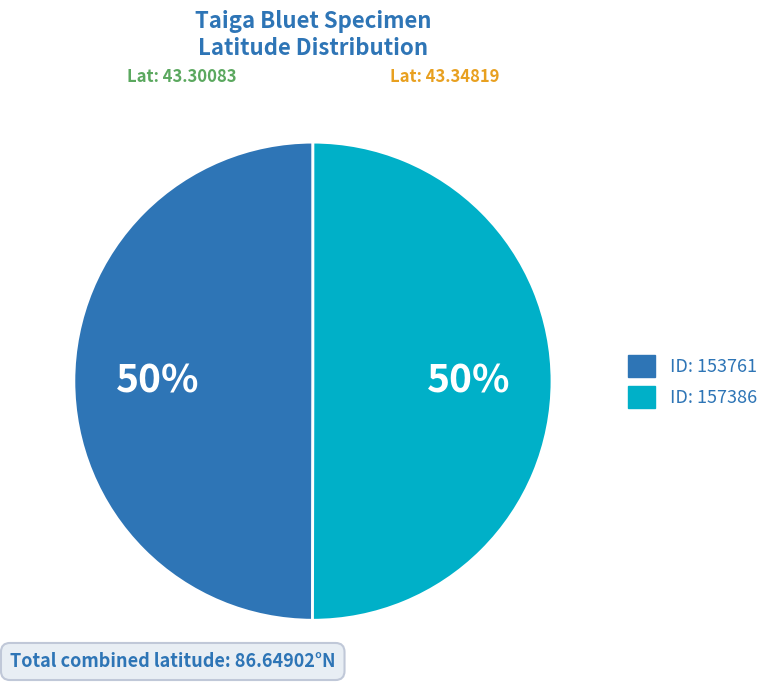

Count the number of slices in the pie.

2